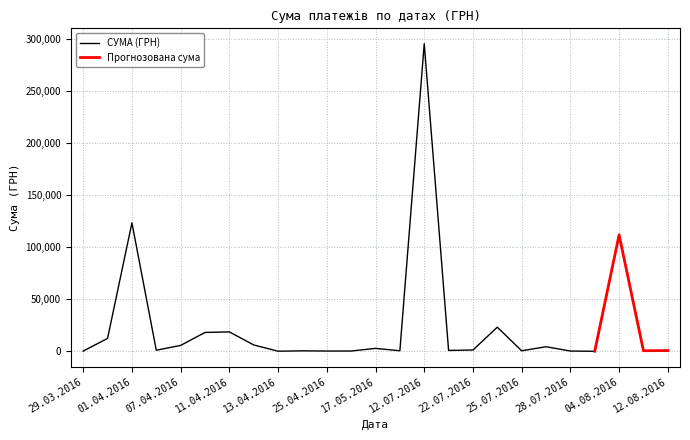

What is the approximate value at 29.03.2016?

100.0